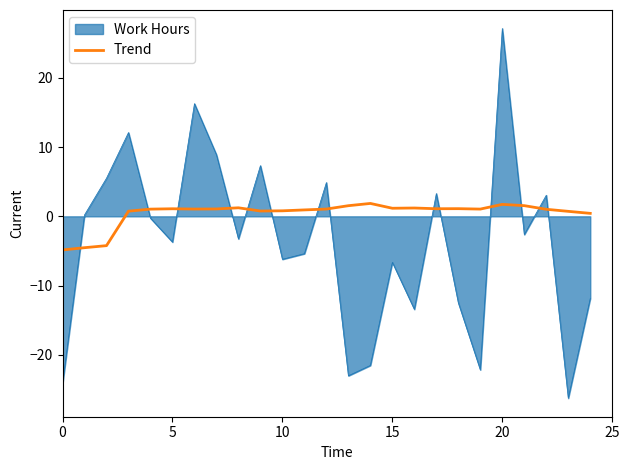

What is the maximum value for Work Hours?

27.1